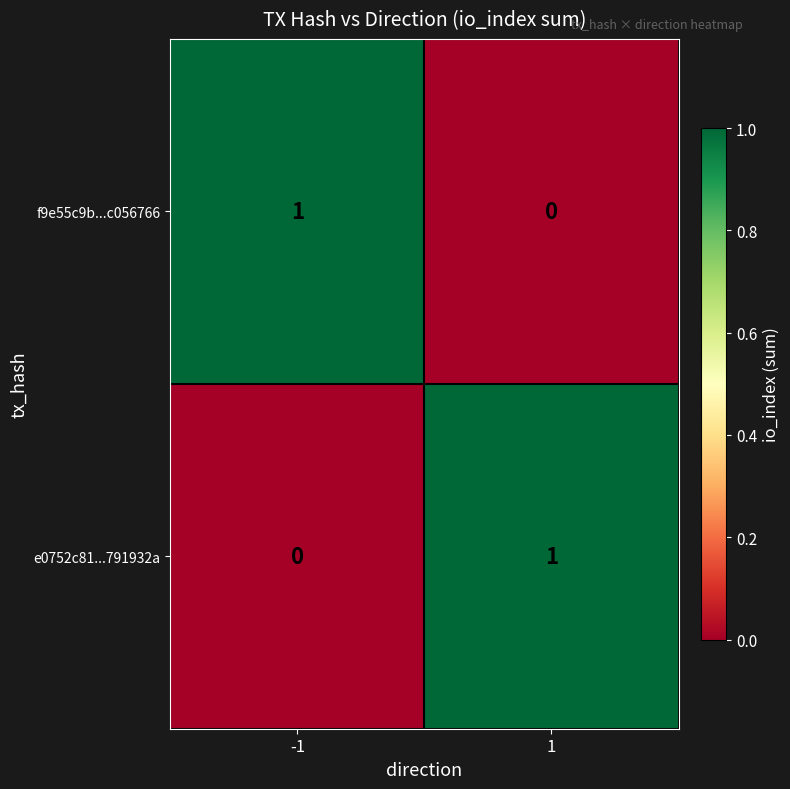

Is it true that e0752c81...791932a equals 1 at 1?

True